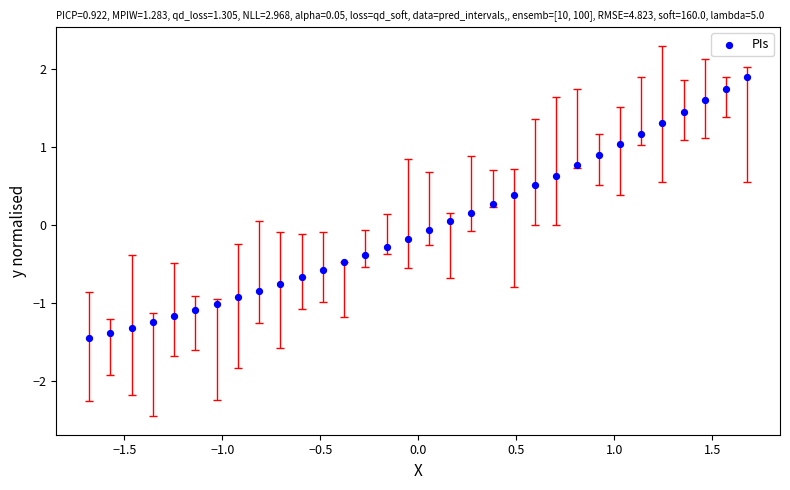

What is the range of X values (max minus min)?

3.4